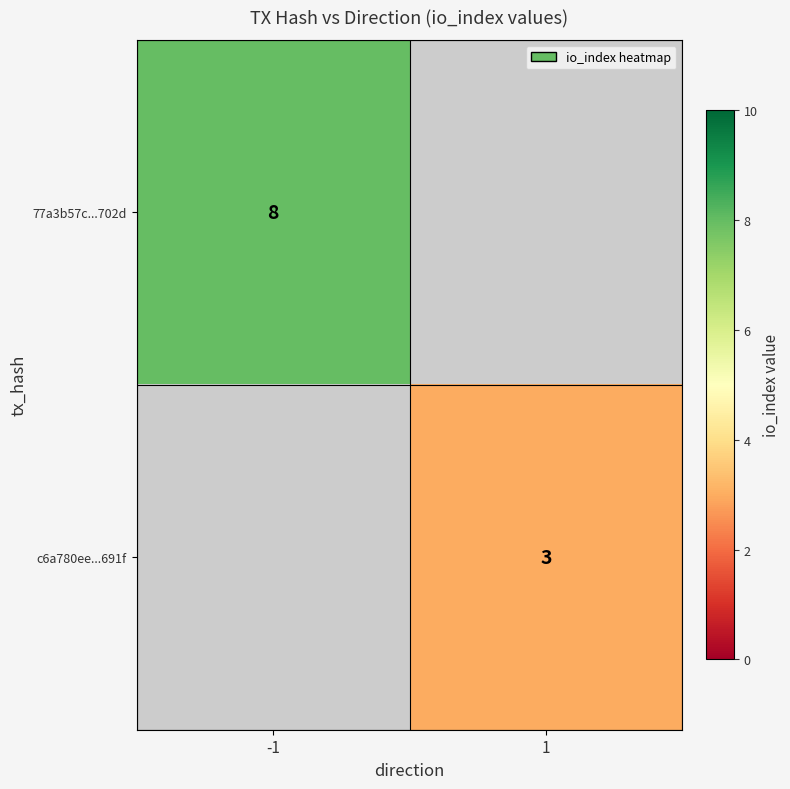

Is the value of 77a3b57c...702d at -1 greater than the value of c6a780ee...691f at 1?

Yes